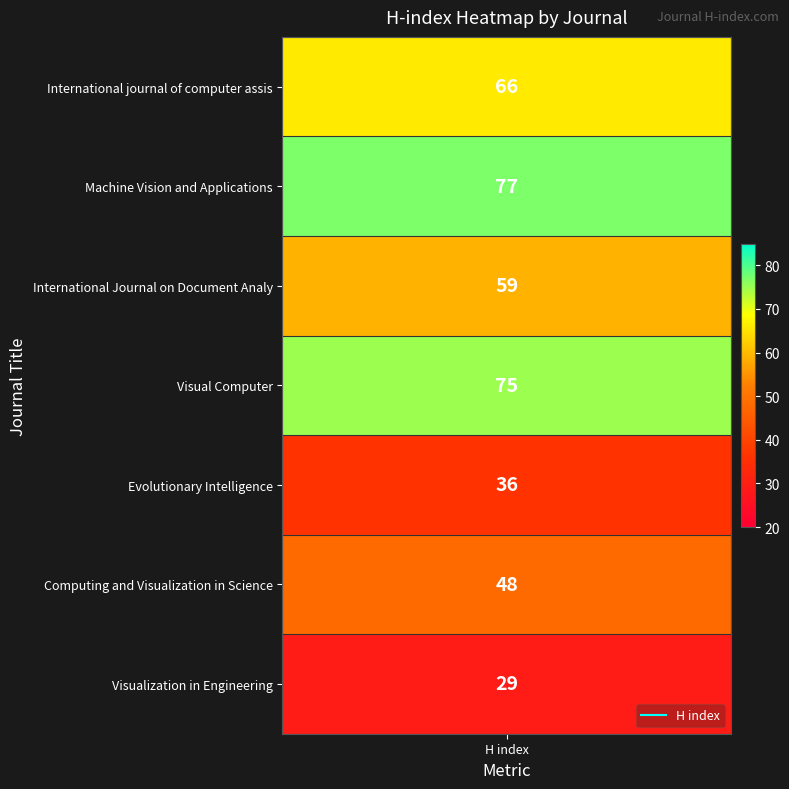

What is the sum of the values at values and 3?

141